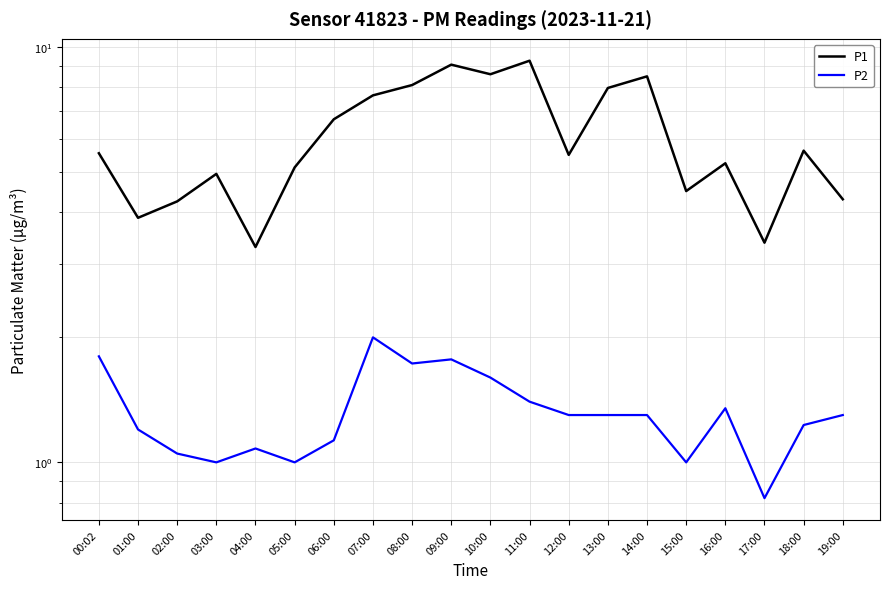

Which series changed the most between 03:00 and 17:00?

P1